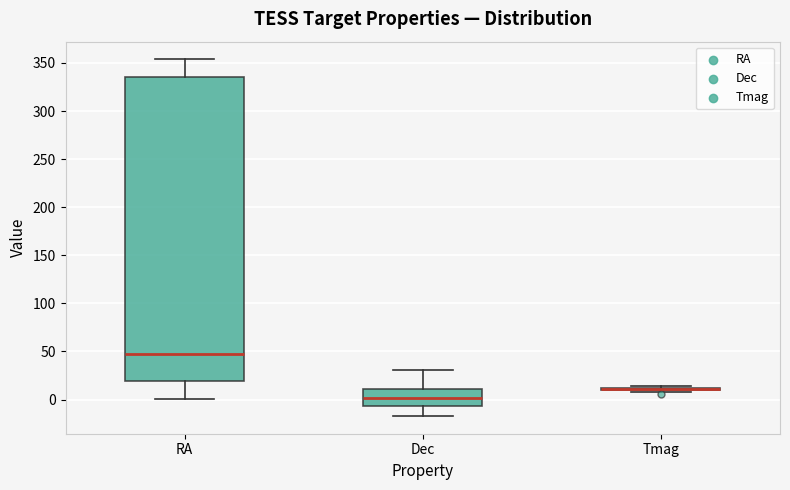

Reading left to right, read every box against the y-axis: the position of its median line, the range the box covers, and the ends of its whiskers. The values are not printed on the chart, so give them approximately, as read against the axis.

RA: median 50, box 20 to 335, whiskers 0 to 355
Dec: median 0, box -5 to 10, whiskers -15 to 30
Tmag: box collapsed to a line at 10, whiskers 10 to 15